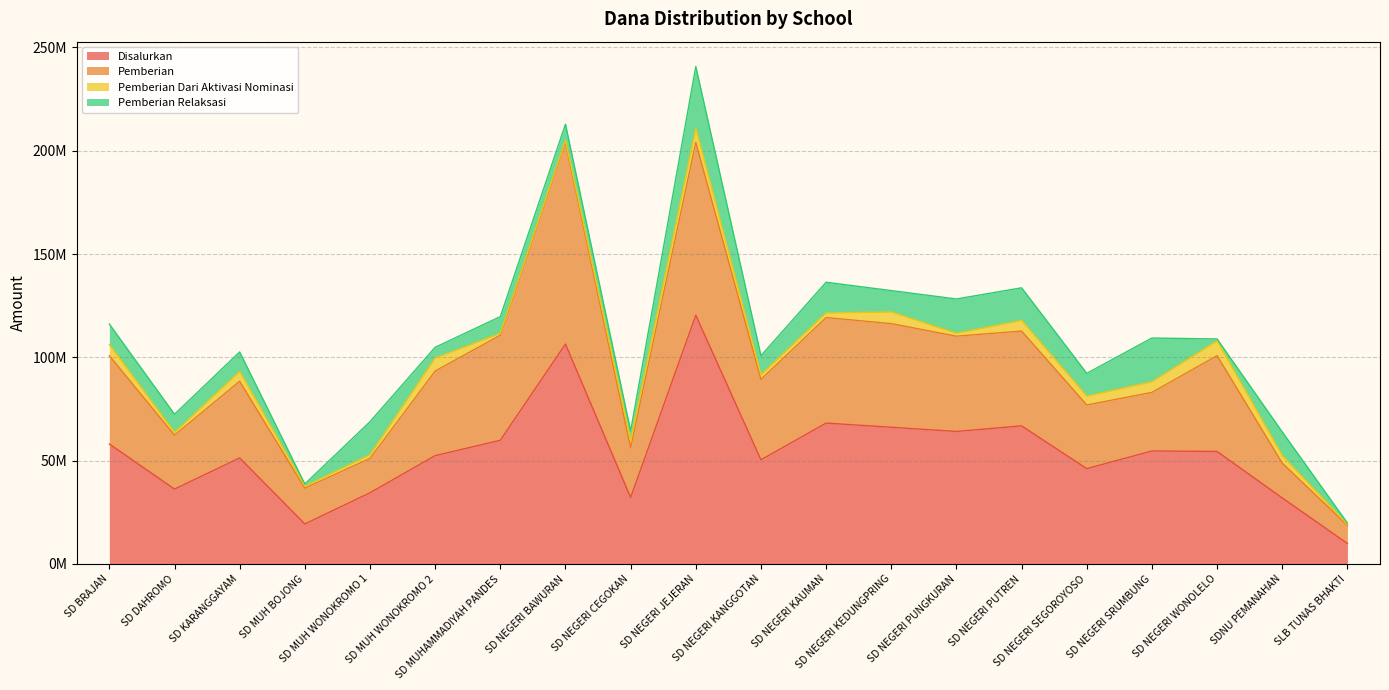

At which category is the sum across all series the highest?

SD NEGERI JEJERAN